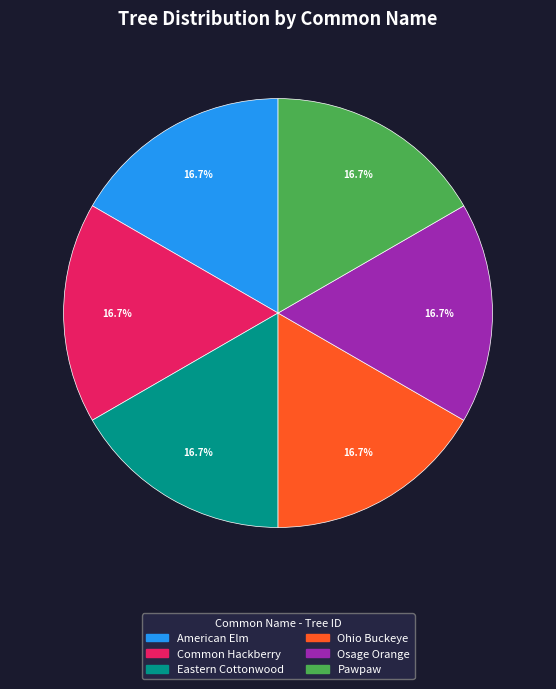

To the nearest percent, what percentage of the pie is Osage Orange?

17%